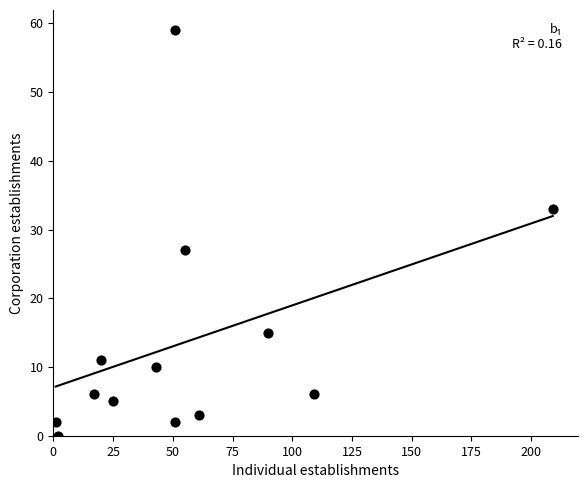

What is the range of X values (max minus min)?

208